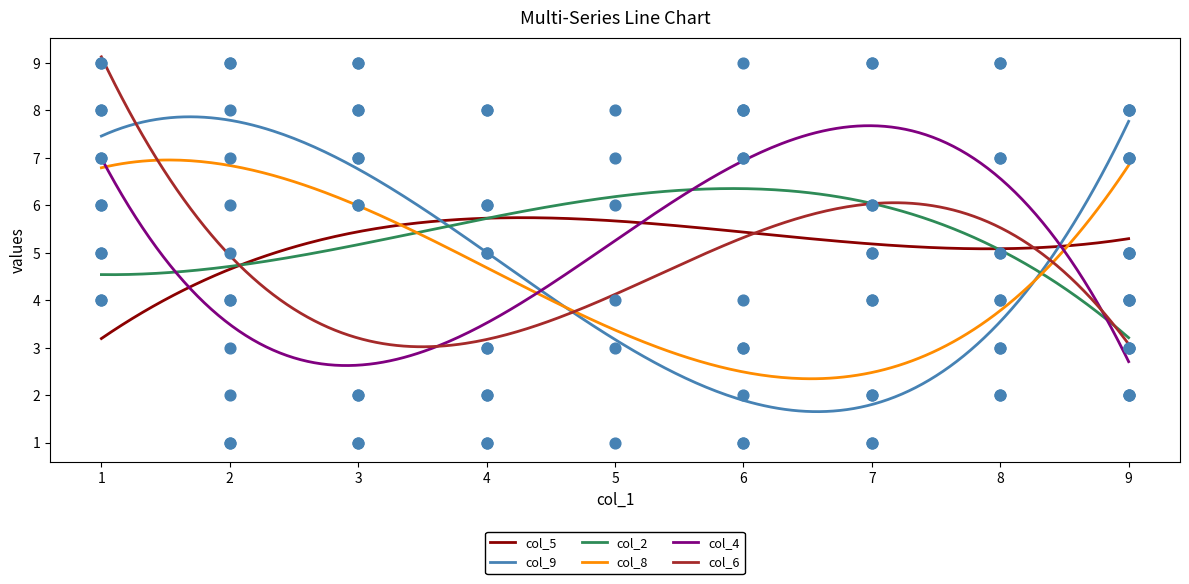

Which series has the largest total across all categories?

col_9